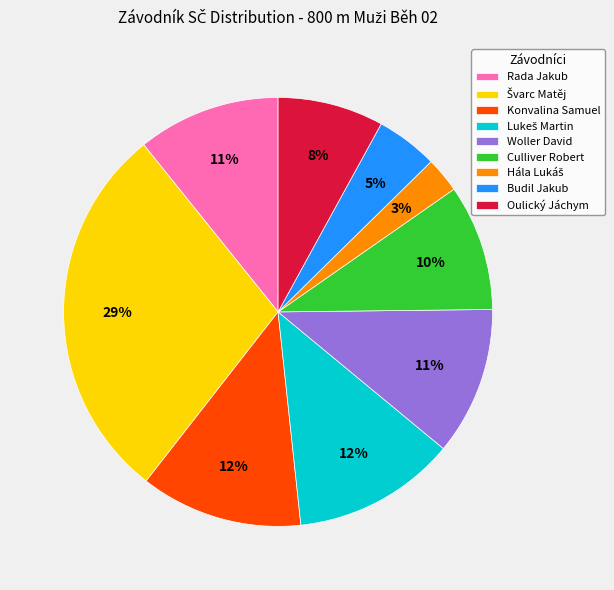

Is there a majority slice in this chart?

No